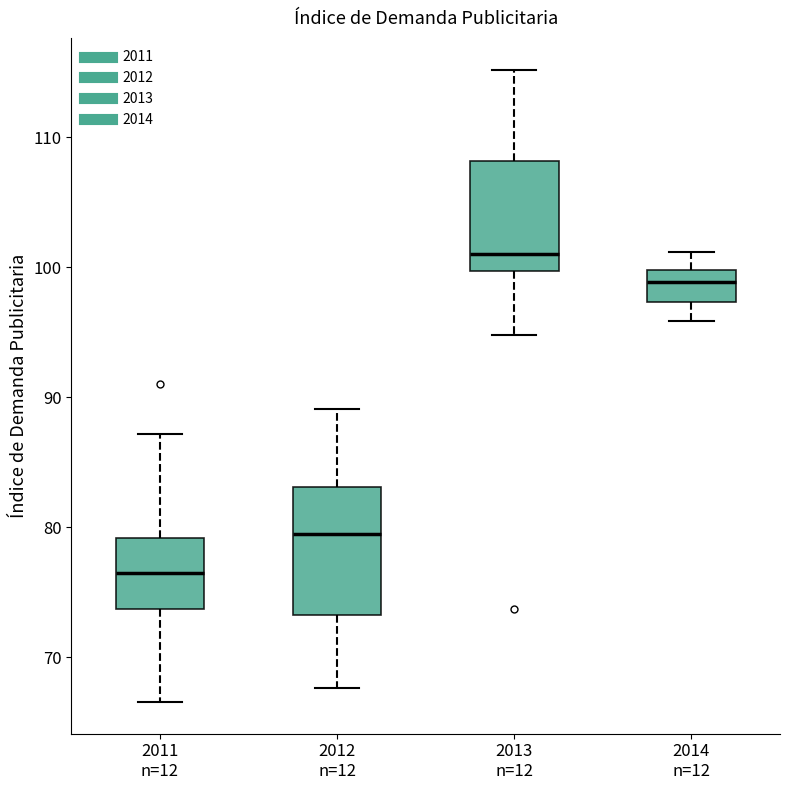

Where does the median line of the box for 2012 n=12 sit on the y-axis? The values are not printed on the chart, so give them approximately, as read against the axis.

79